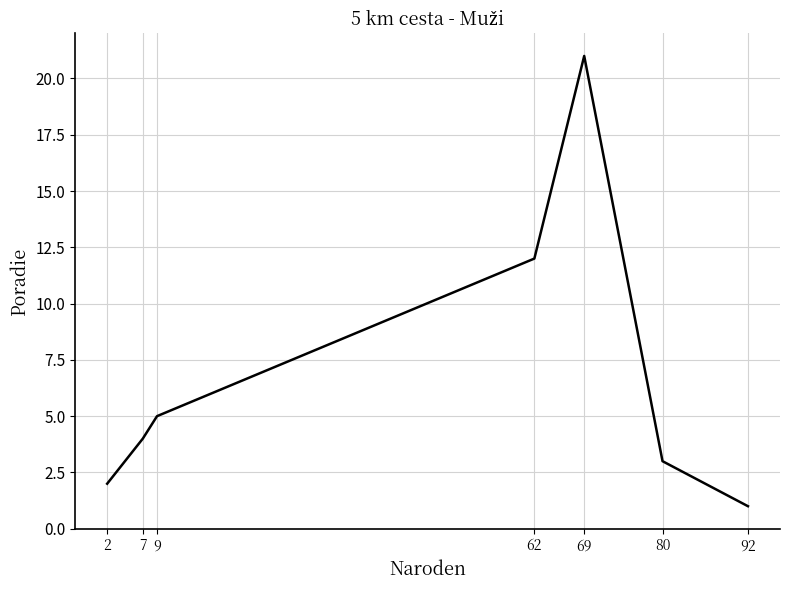

What is the change in value from 9 to 62?

+7